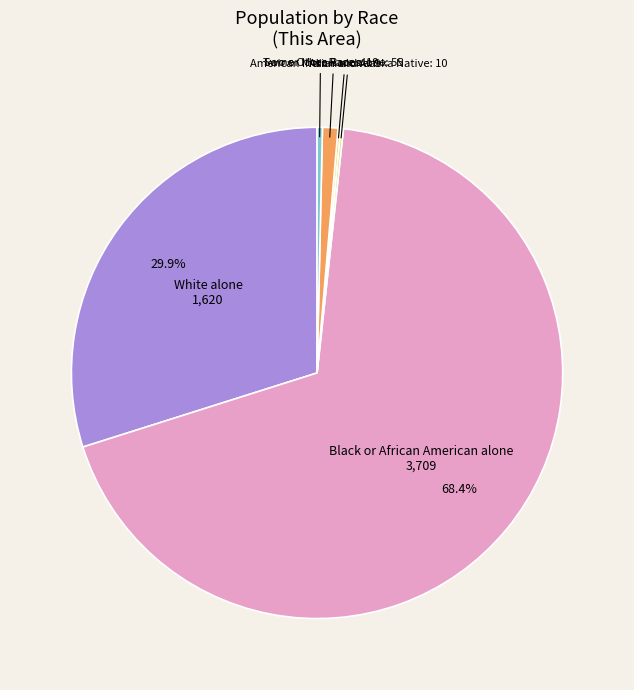

Does any single category account for the majority?

Yes